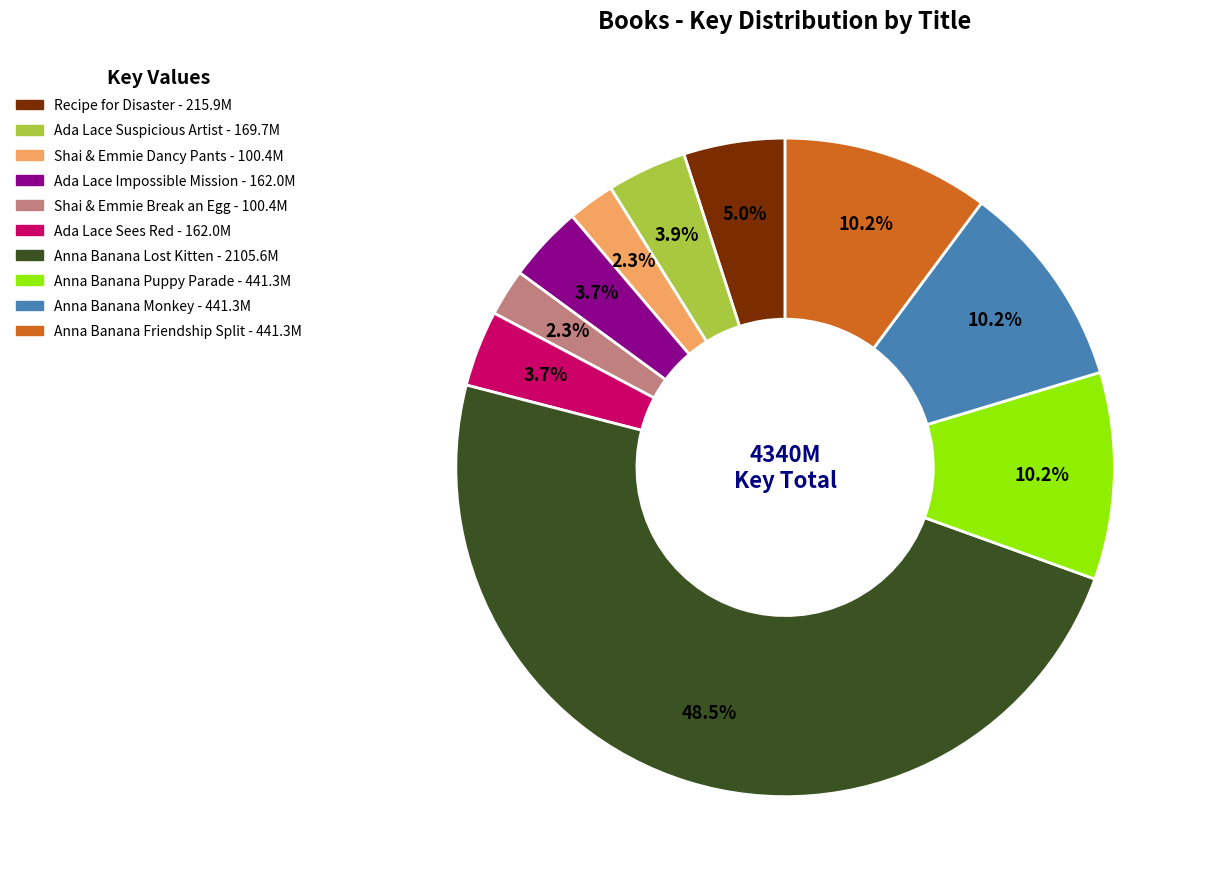

Does any single category account for the majority?

No